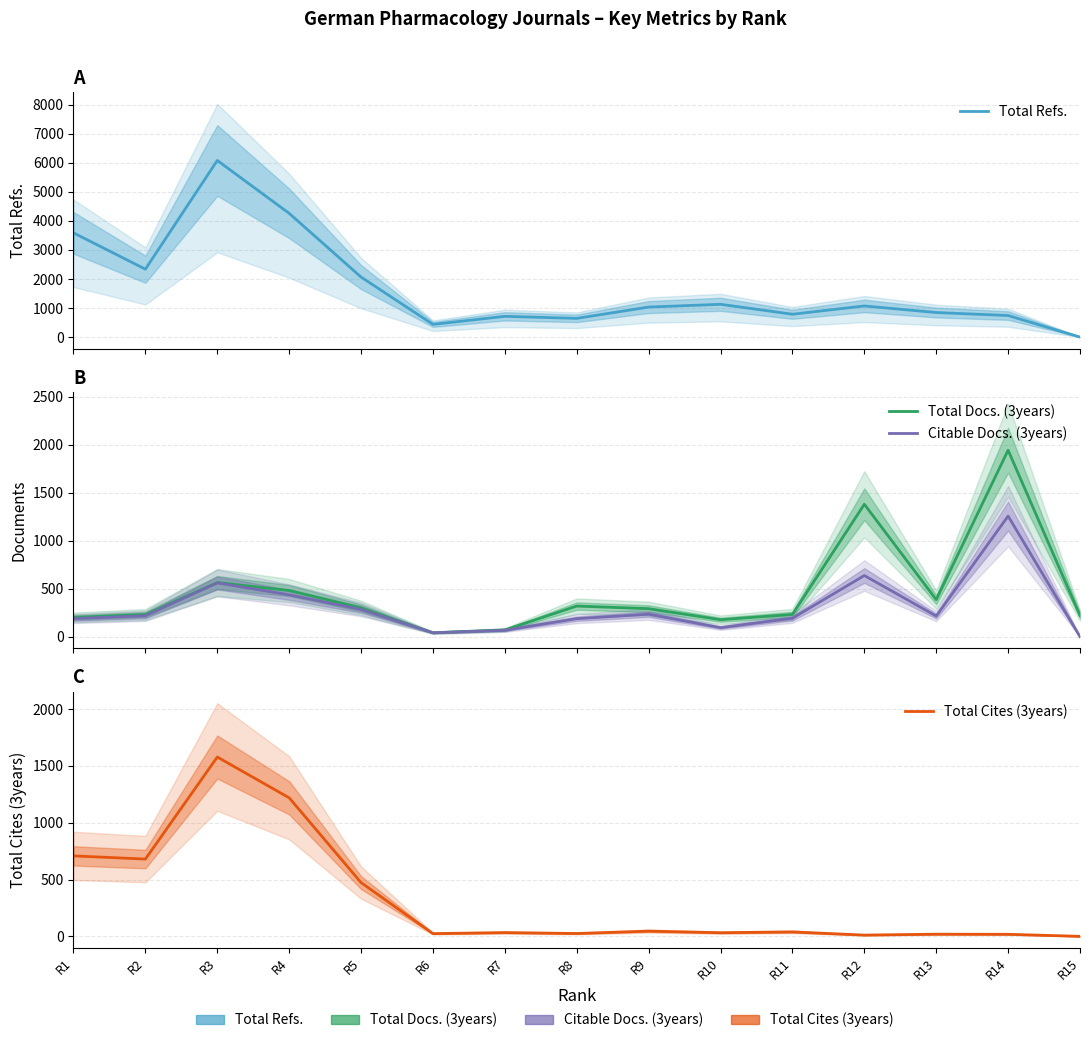

Between R6 and R11, which series saw the biggest shift?

Total Refs.